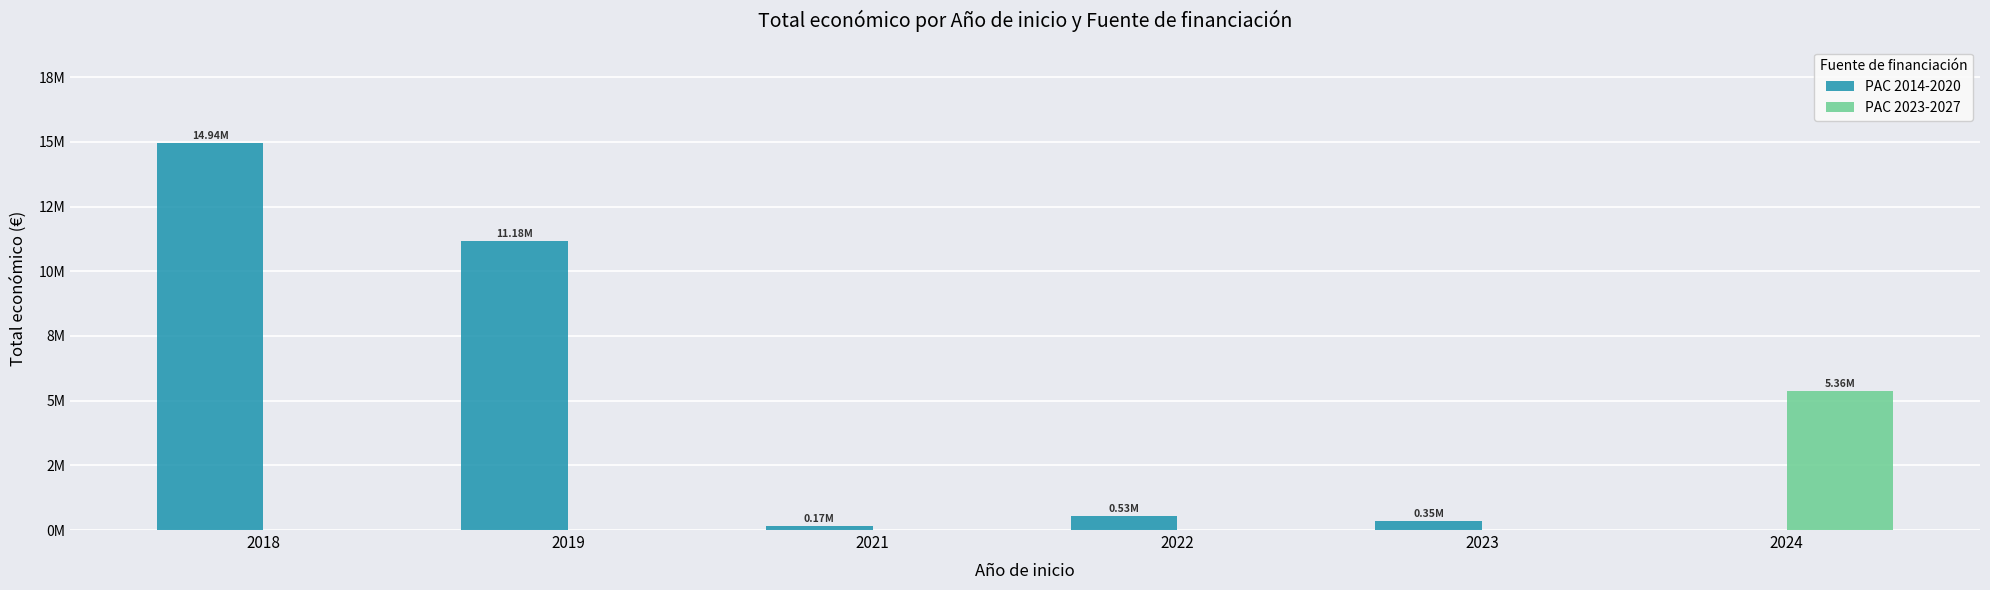

At which label does PAC 2023-2027 reach its peak?

2024